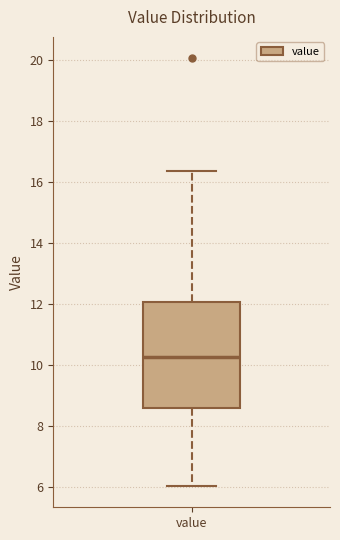

Where is the upper edge of the box for value on the y-axis? The values are not printed on the chart, so give them approximately, as read against the axis.

12.0